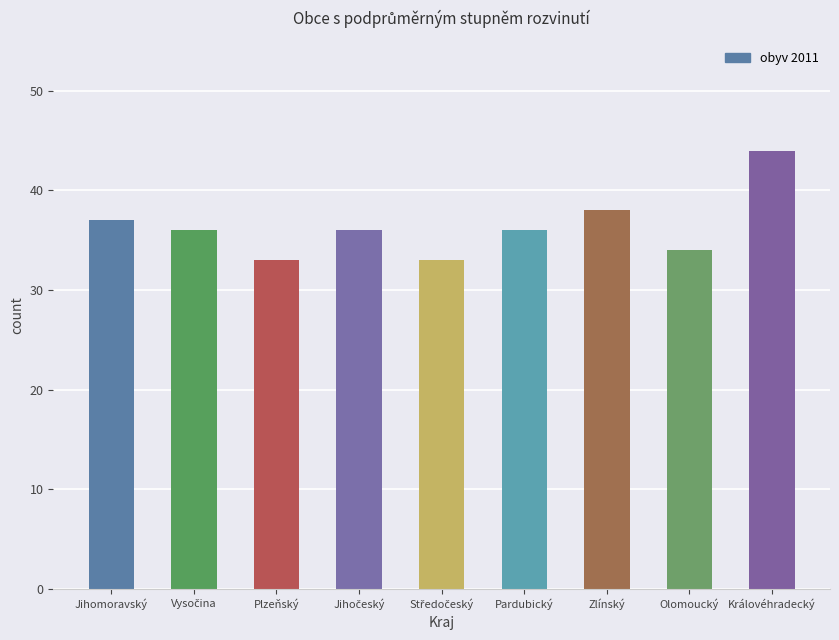

The value at Jihomoravský is 37. True or false?

True